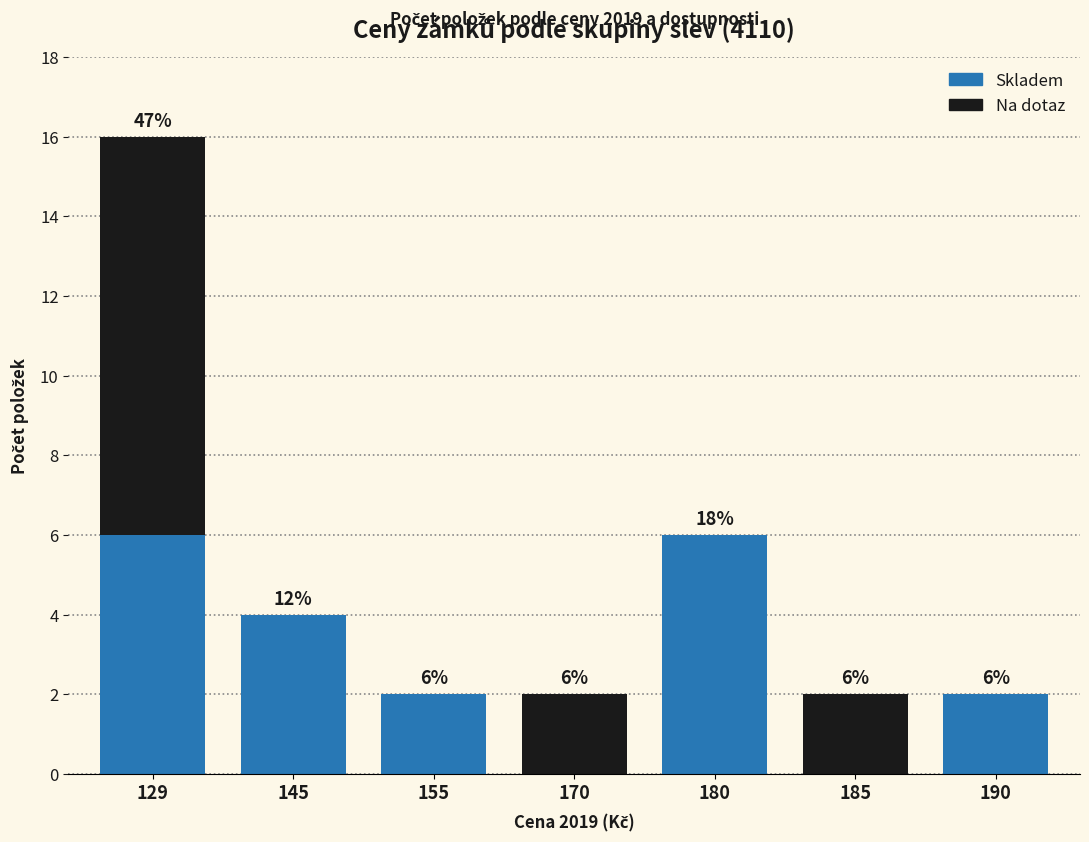

At how many categories does at least one series exceed 3?

3